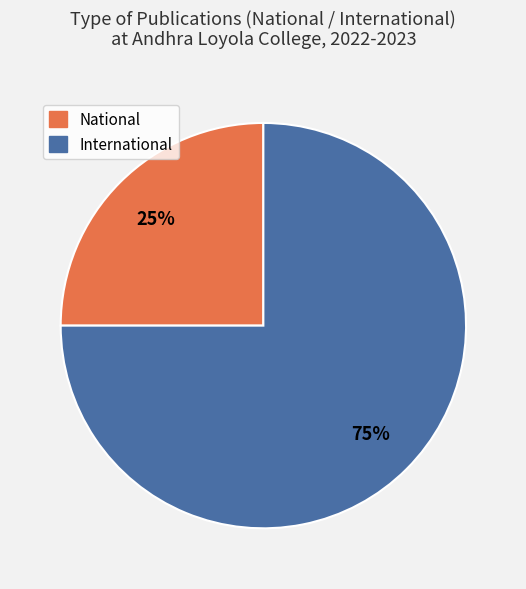

What percentage is the International slice, to the nearest percent?

75%